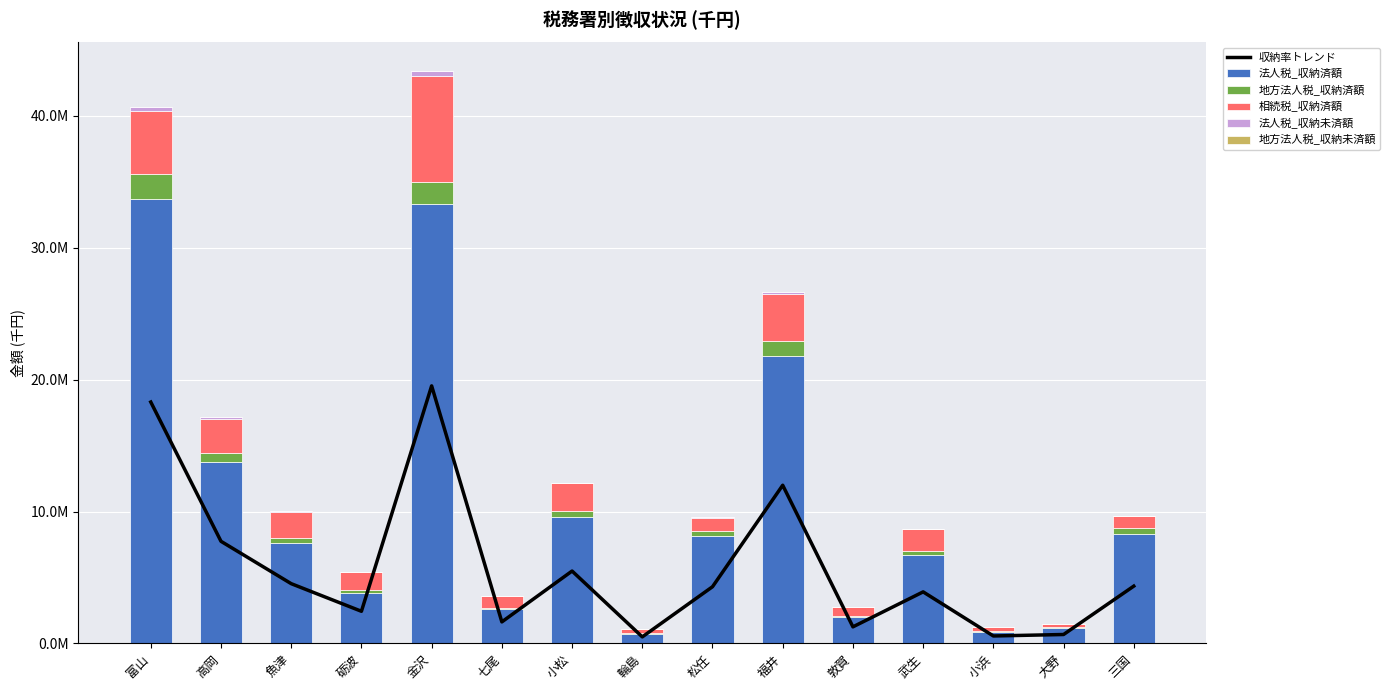

Which series changed the most between 小浜 and 大野?

法人税_収納済額